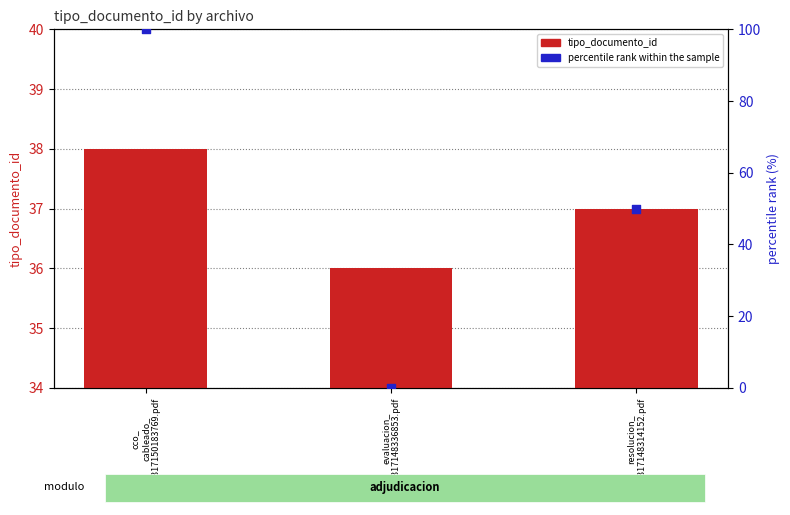

Which series has the widest spread of Y values?

percentile rank within the sample